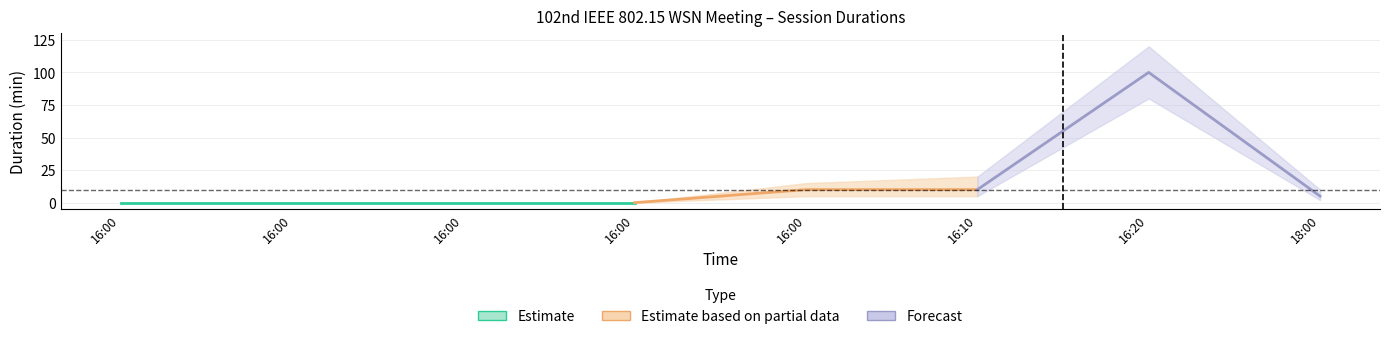

List the labels in order of duration_lower value, largest first.

16:20, 16:00, 16:10, 18:00, 16:00, 16:00, 16:00, 16:00